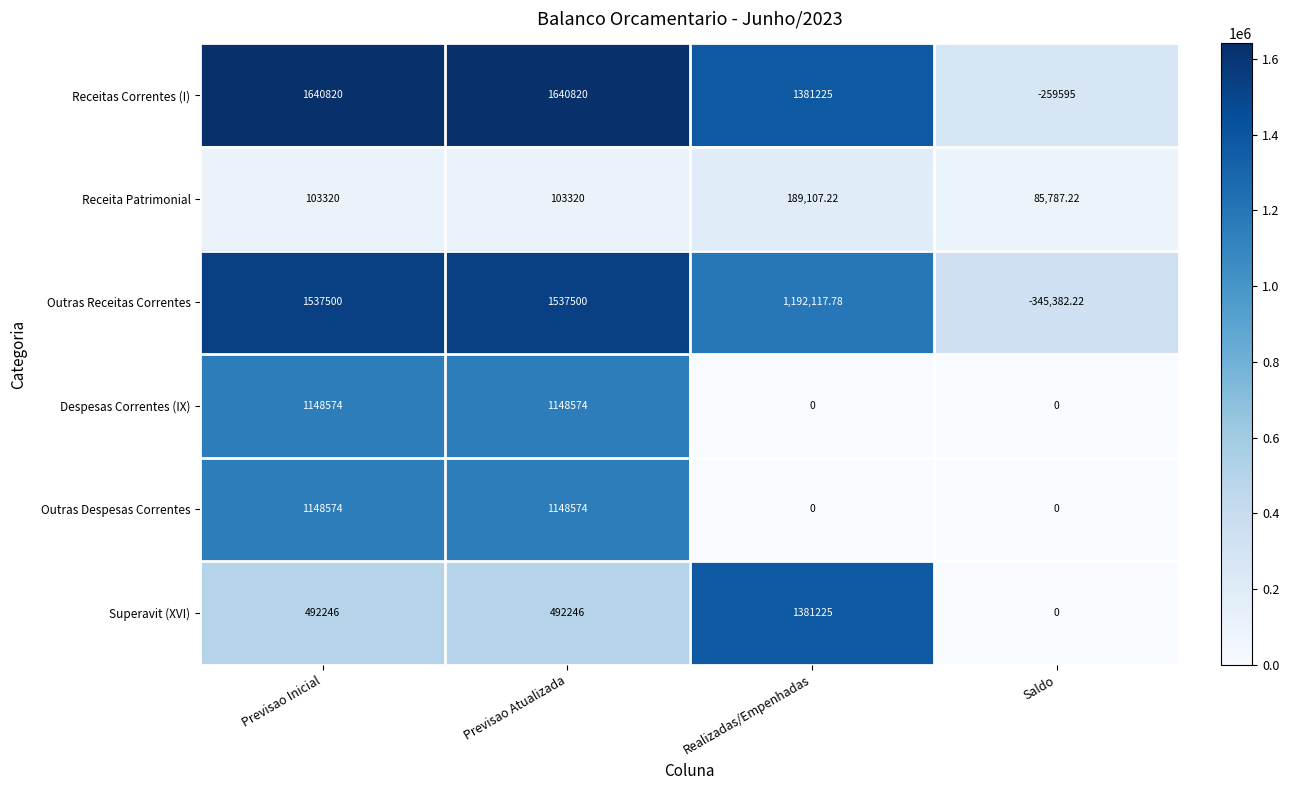

Is the value of Despesas Correntes (IX) at Previsao Atualizada greater than the value of Receita Patrimonial at Realizadas/Empenhadas?

Yes